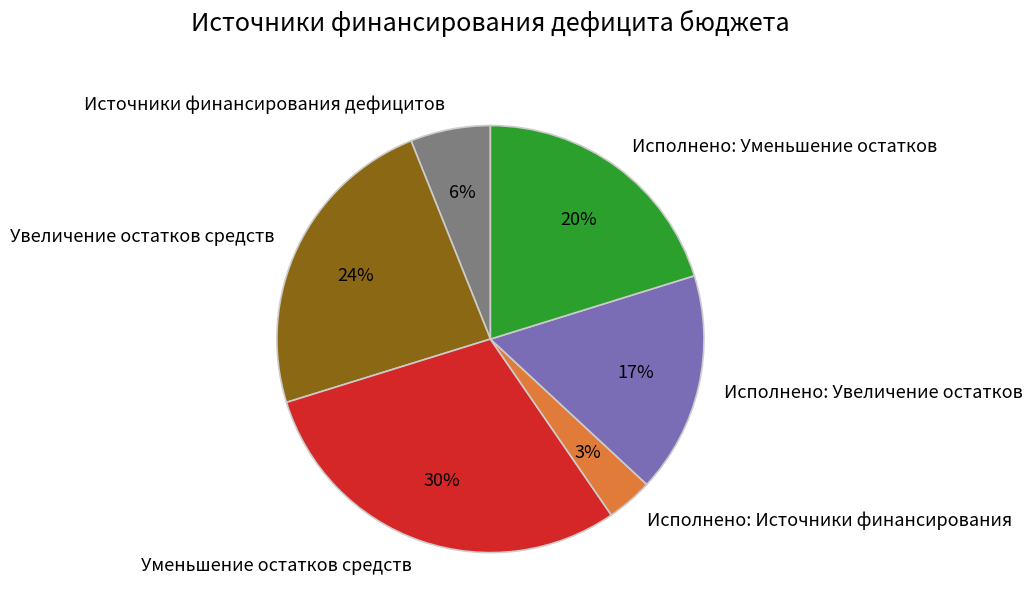

Approximately how many times larger is the value at Исполнено: Источники финансирования compared to Исполнено: Увеличение остатков?

0.2